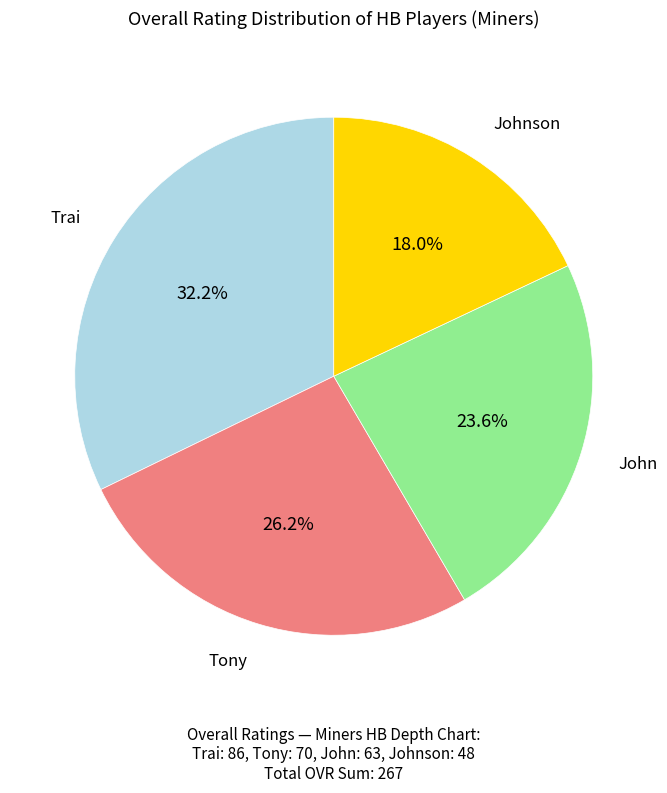

Is there a majority slice in this chart?

No